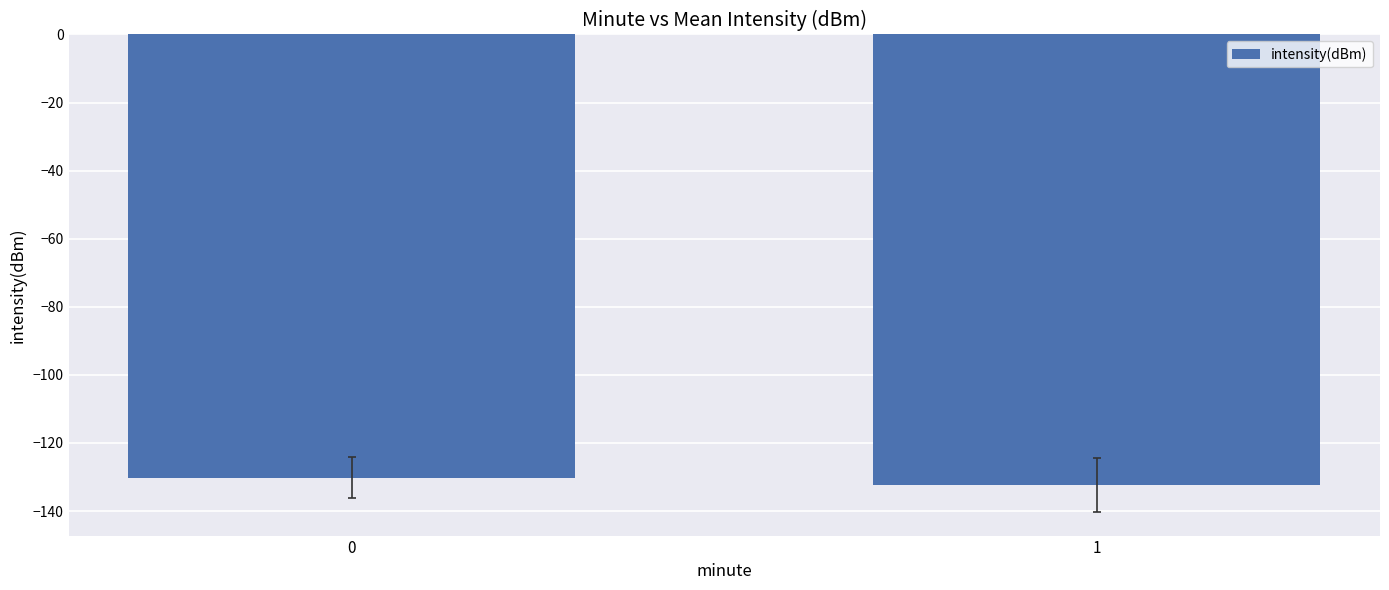

The chart shows a value of -132.2 at 1. True or false?

True